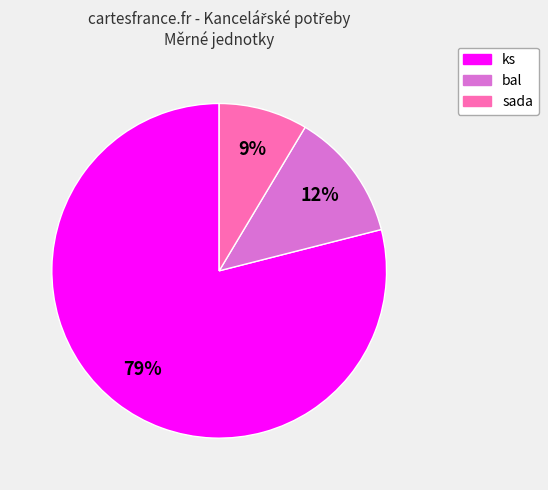

Is it true that ks is 73% of the pie?

False